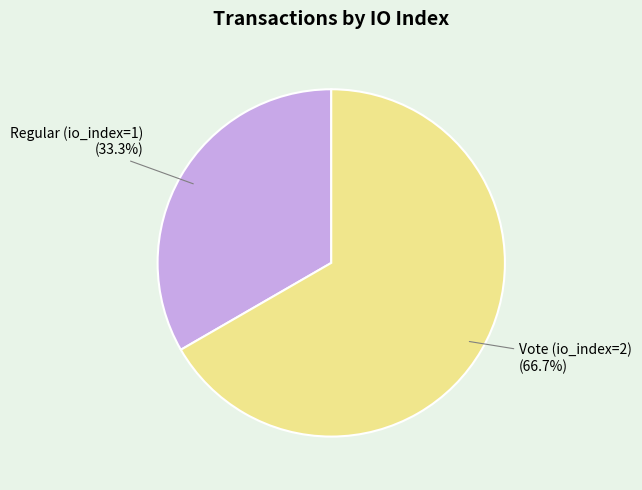

Does any single category account for the majority?

Yes